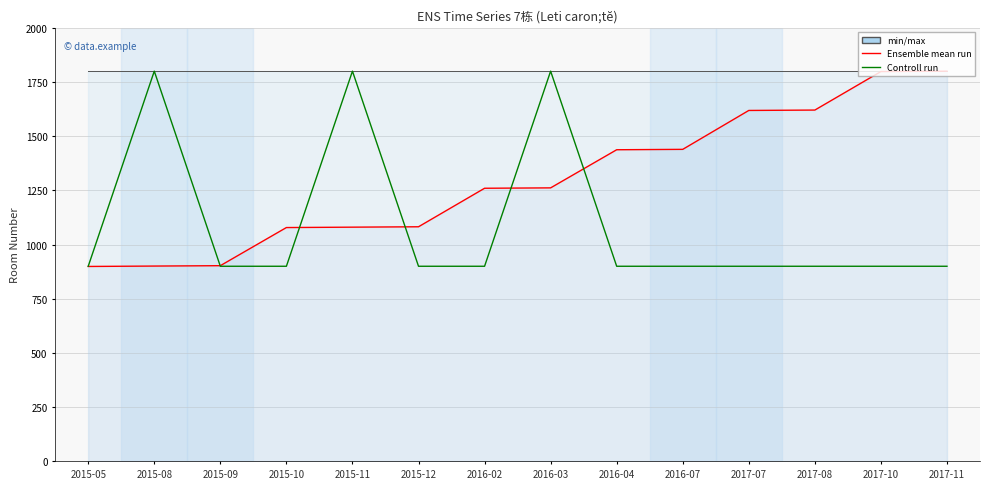

What value does the Controll run series have at 2016-04?

900.0